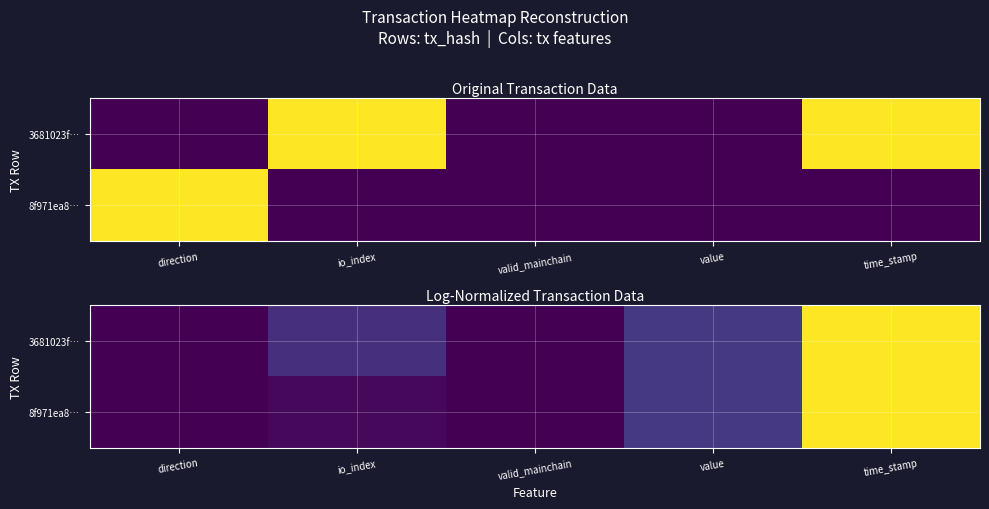

Which has a higher value, valid_mainchain or value?

value